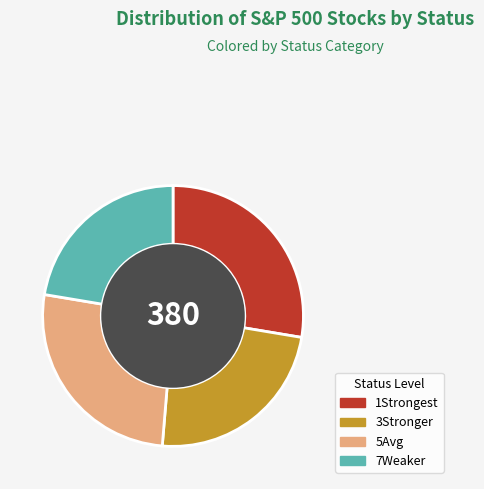

What is the ratio of the value at 7Weaker to the value at 5Avg?

0.8